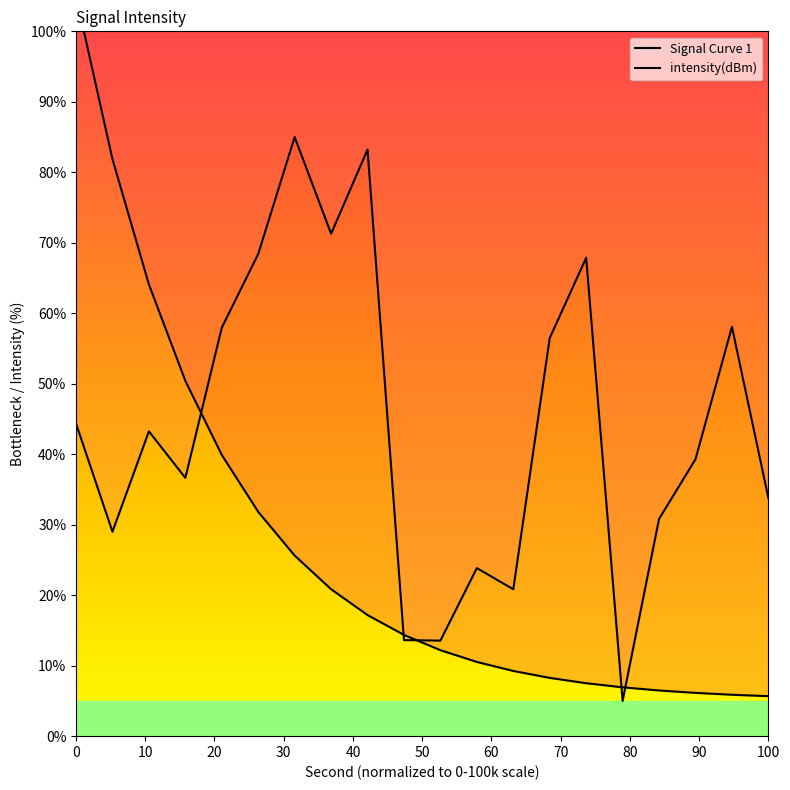

What is the value of the 20th point from the left?

33.8